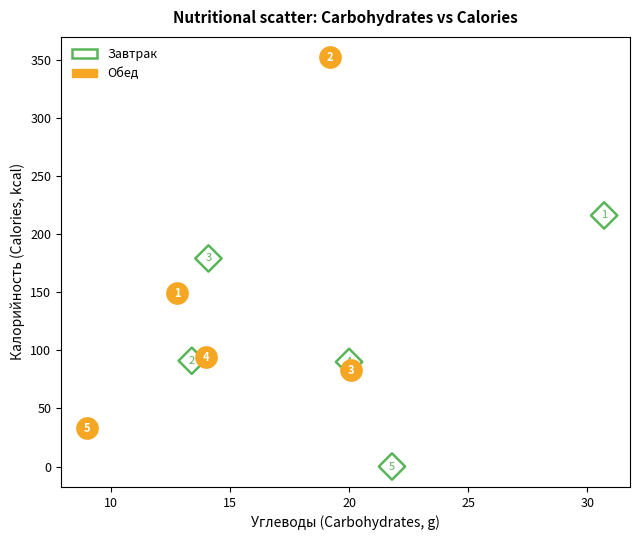

Which series reaches the maximum Y coordinate?

Обед